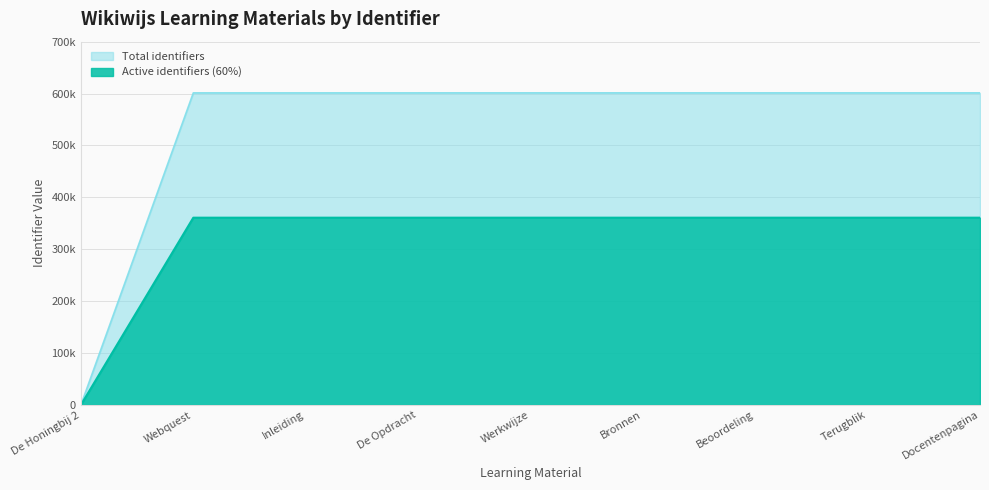

What is the difference between the values at De Honingbij 2 and Bronnen?

601334